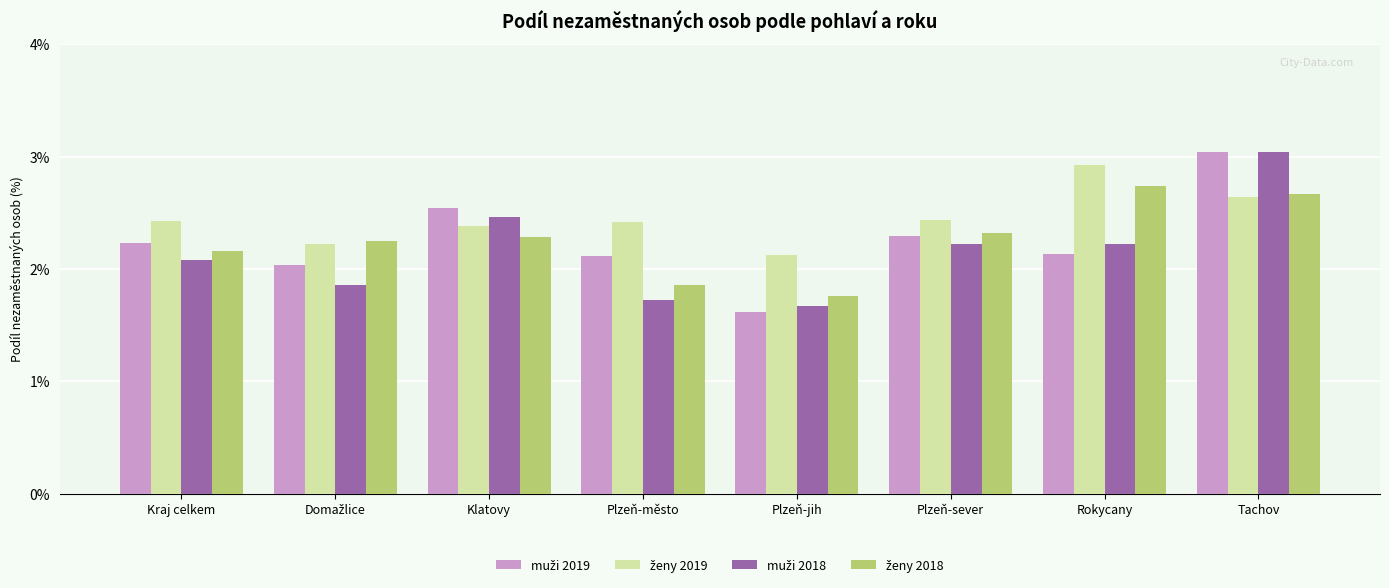

Which label corresponds to the smallest value in the chart?

Plzeň-jih